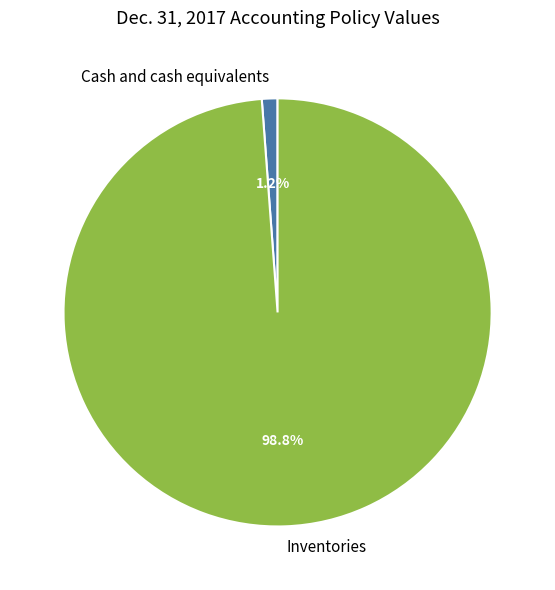

To the nearest percent, what percentage of the pie is Cash and cash equivalents?

1%